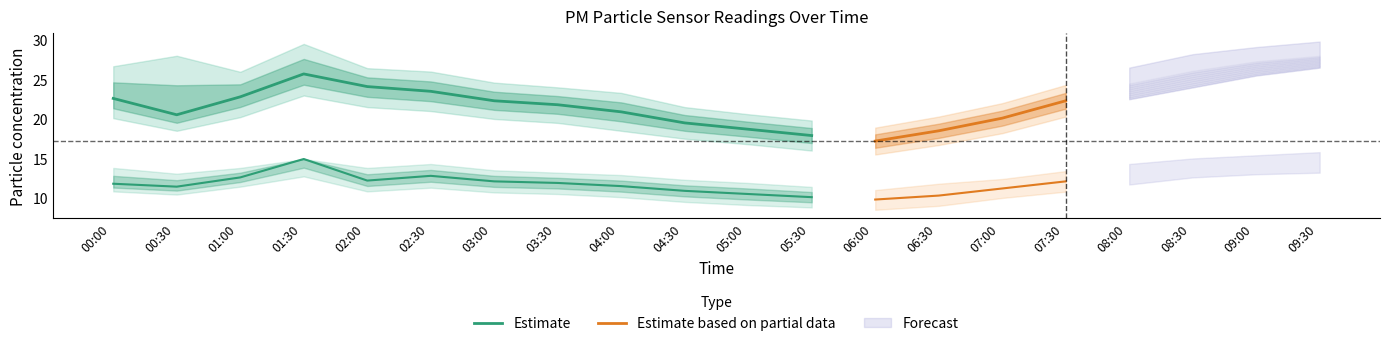

True or false: P1 and P2 cross at least once.

False